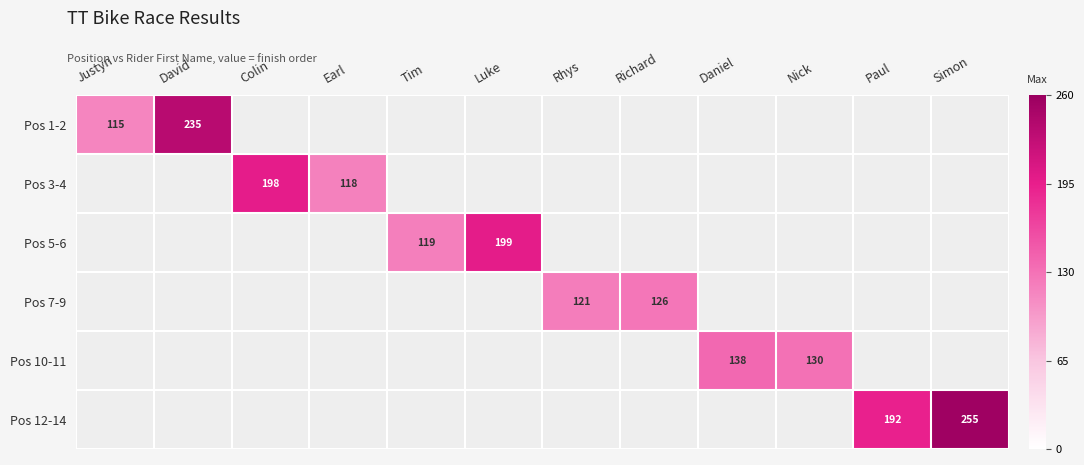

What is the difference between the maximum and minimum values in the Pos 1-2 series?

120.0